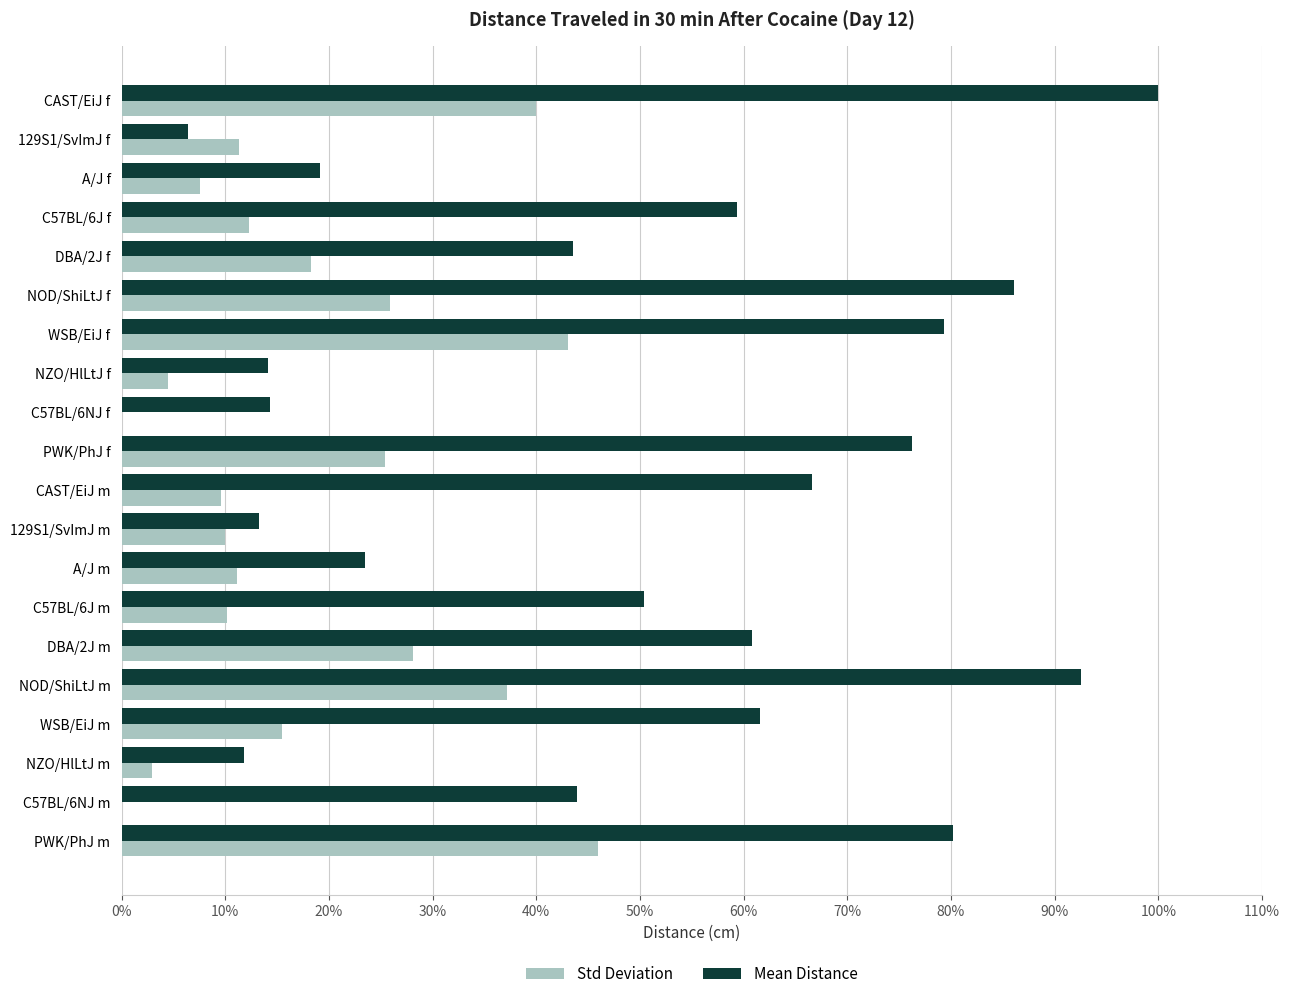

At which category is the sum across all series the highest?

CAST/EiJ f